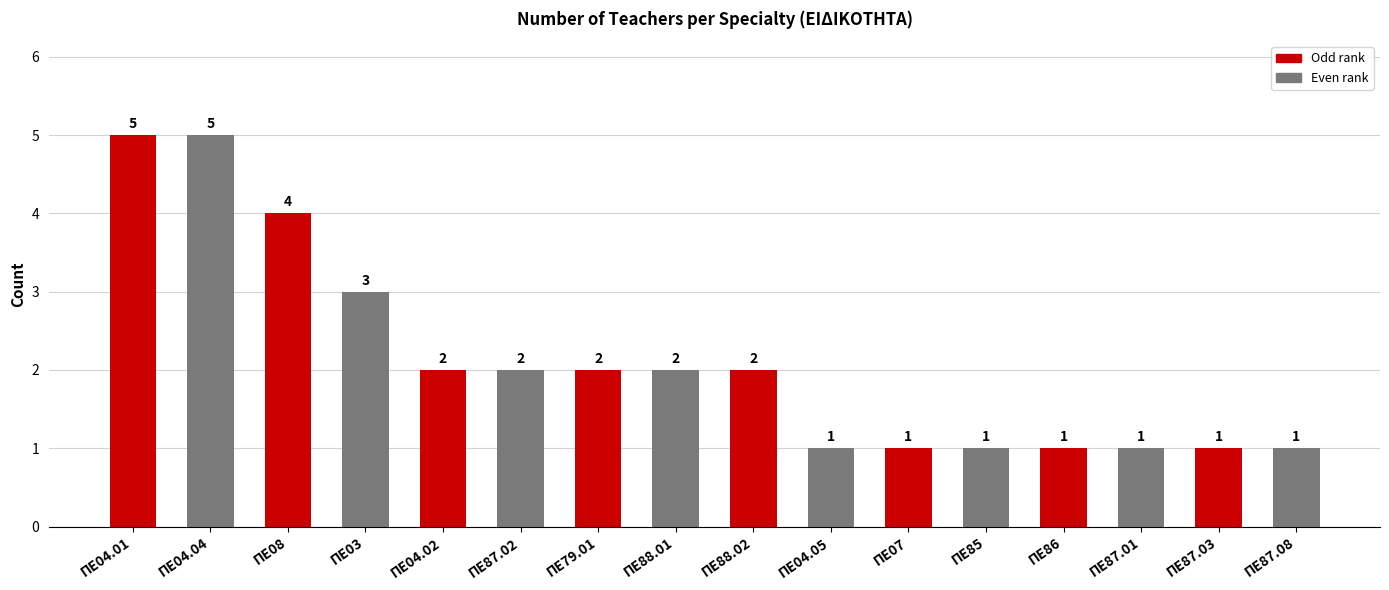

How many data points does each series have?

16